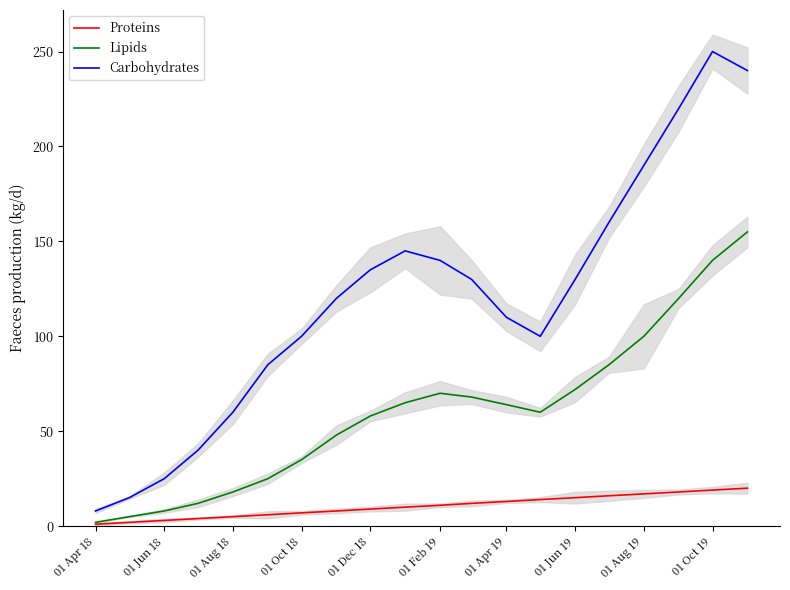

What are all the series names shown in the legend?

Proteins, Lipids, Carbohydrates